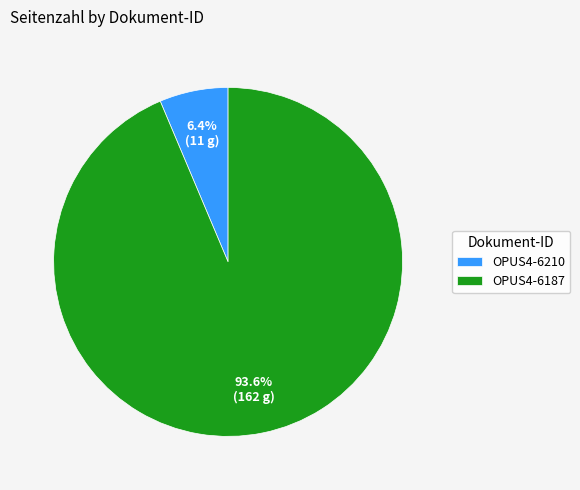

How much of the chart is everything except OPUS4-6187?

6.4%